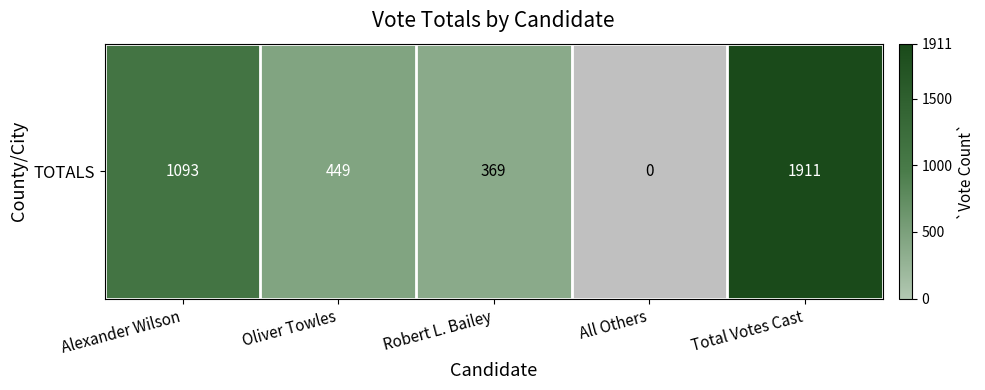

What is the approximate value at Robert L. Bailey?

369